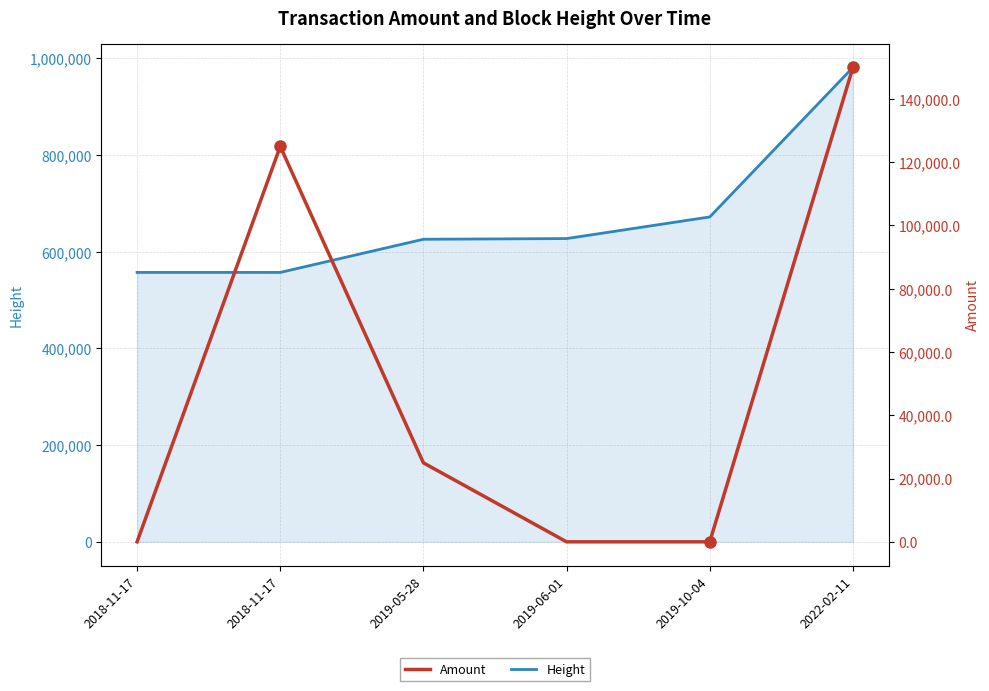

Where does the Height series first go above 627065?

2019-10-04